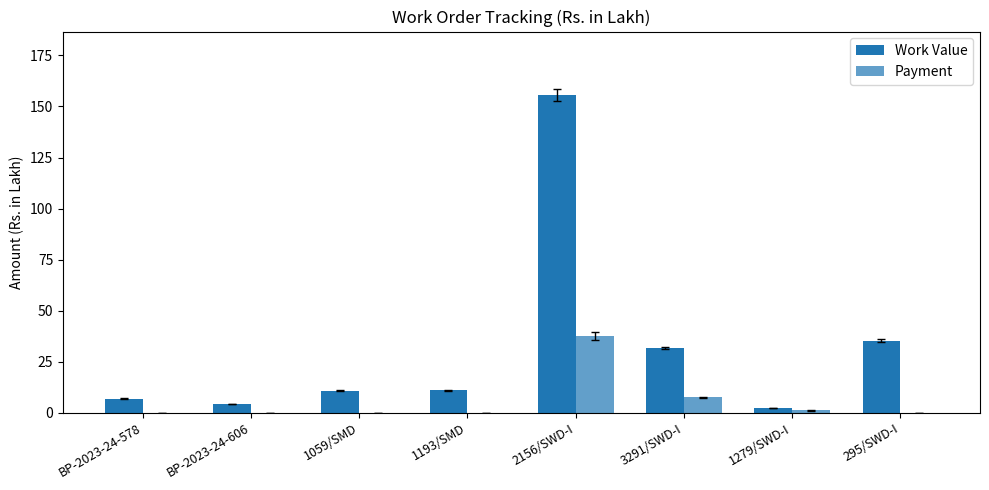

Is it true that Payment equals 0.0 at 1193/SMD?

True